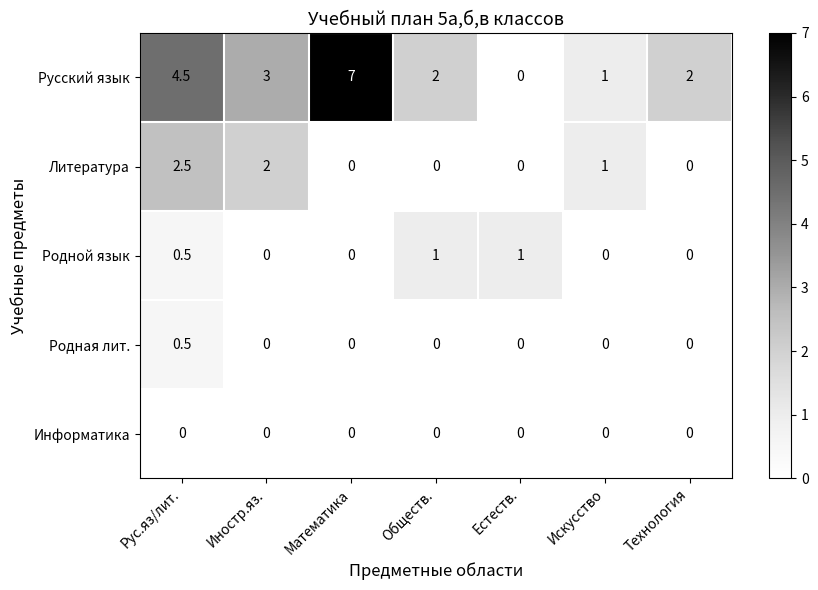

What is the average value of the Русский язык series?

2.8